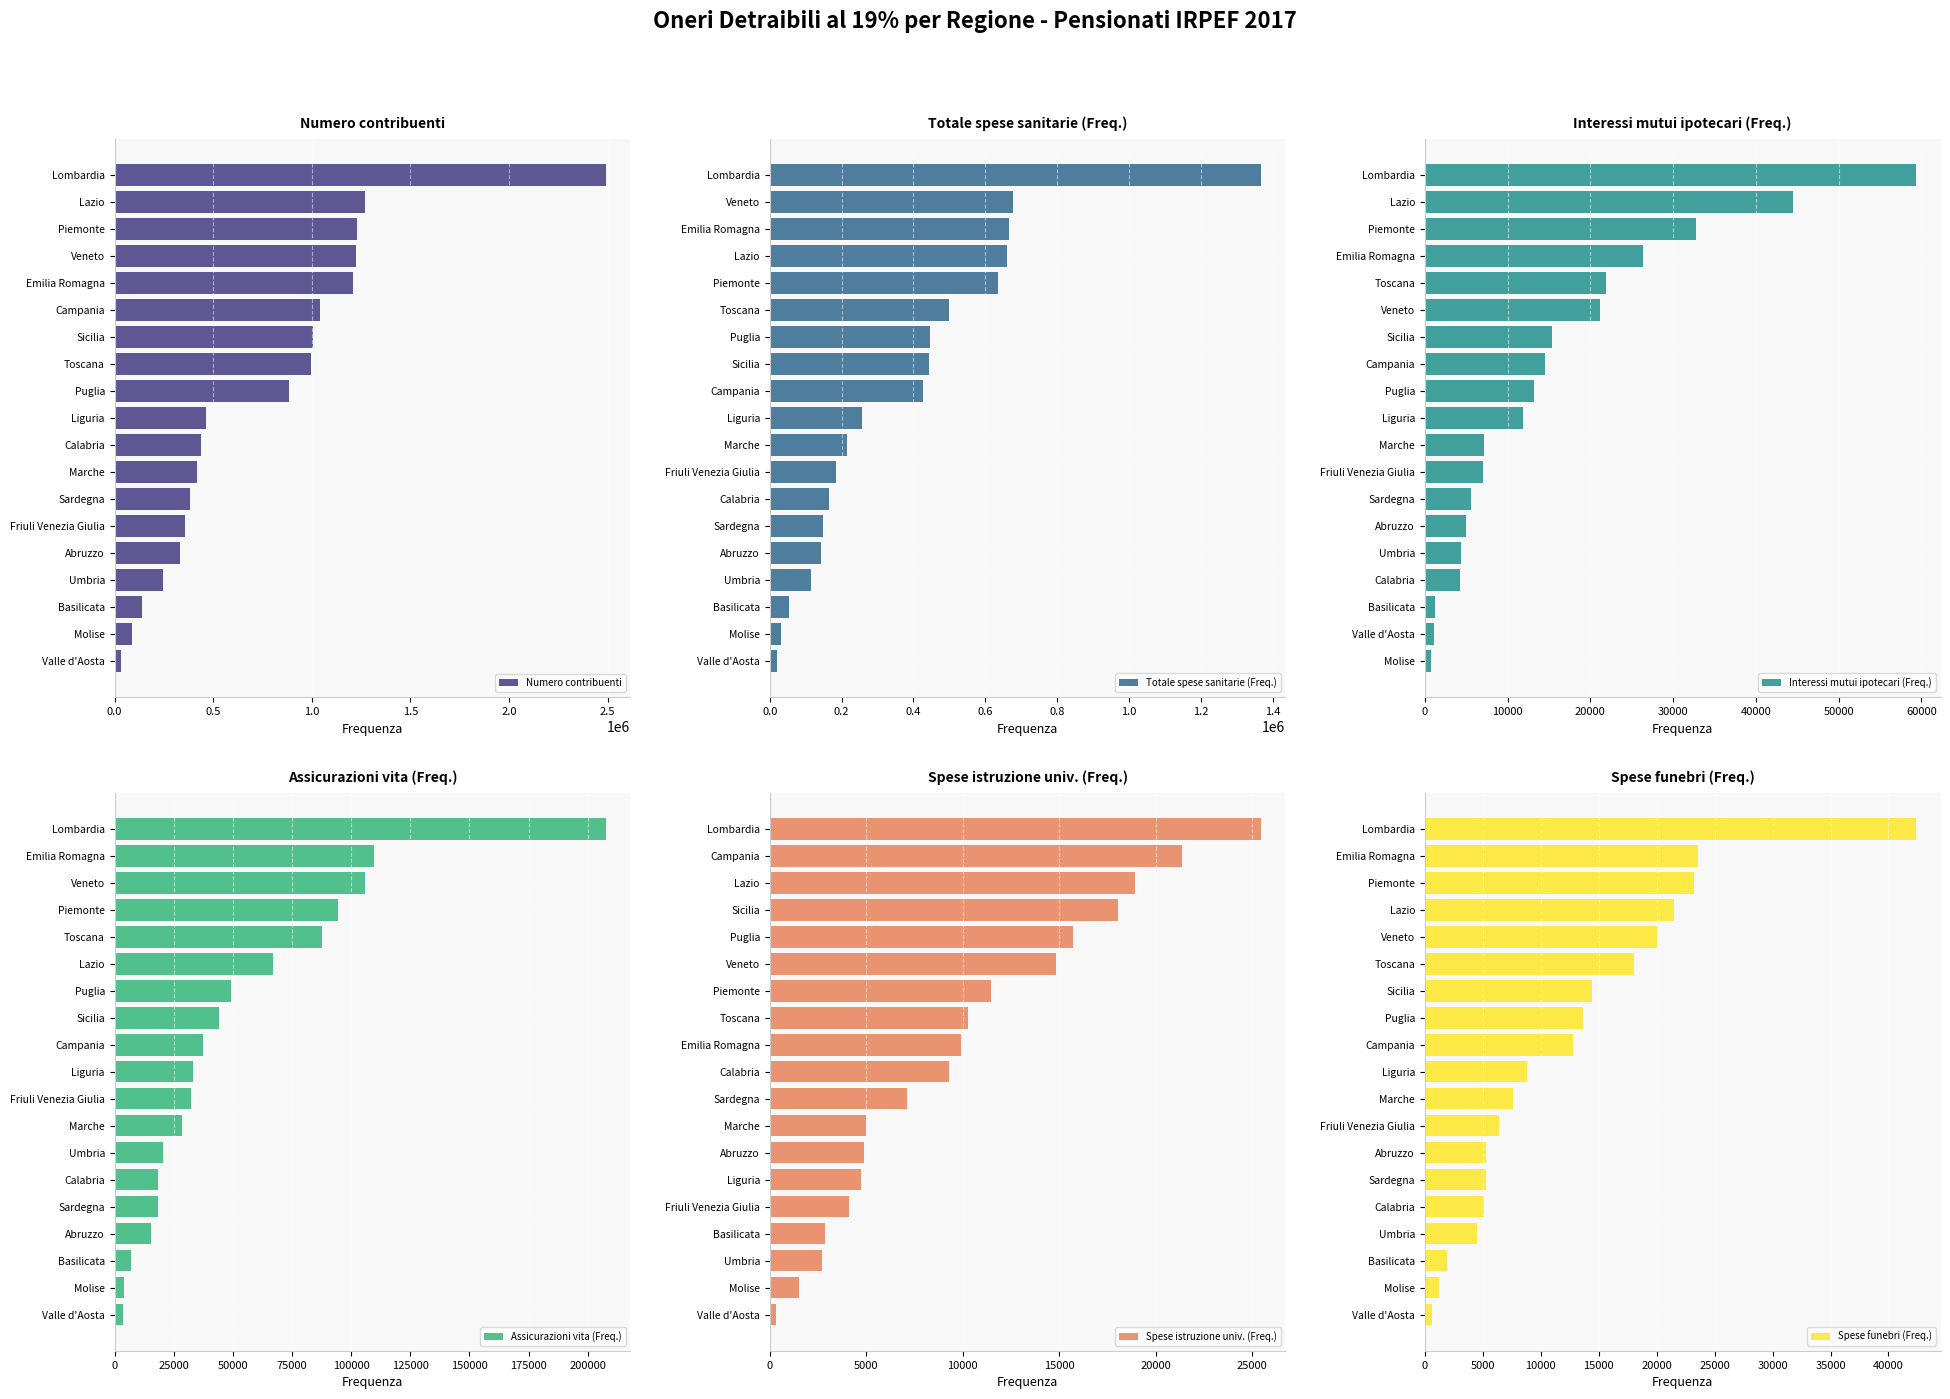

What is the sum of all Numero contribuenti values?

14256823